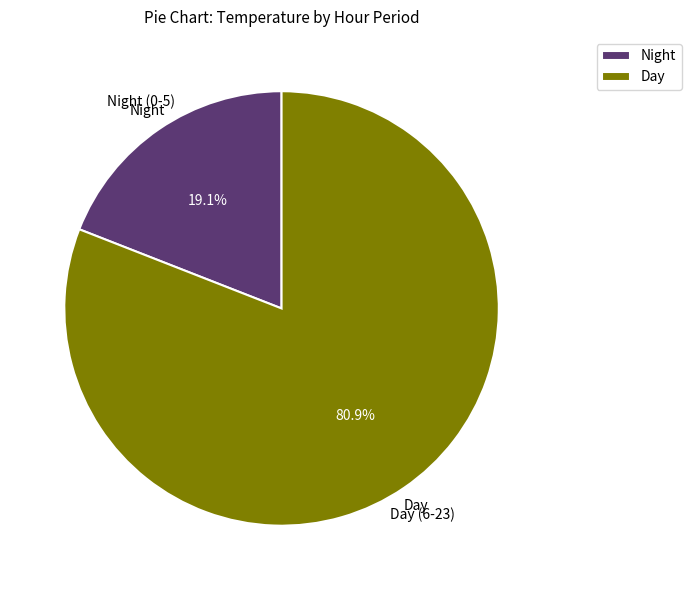

Between Night and Day, which is larger?

Day